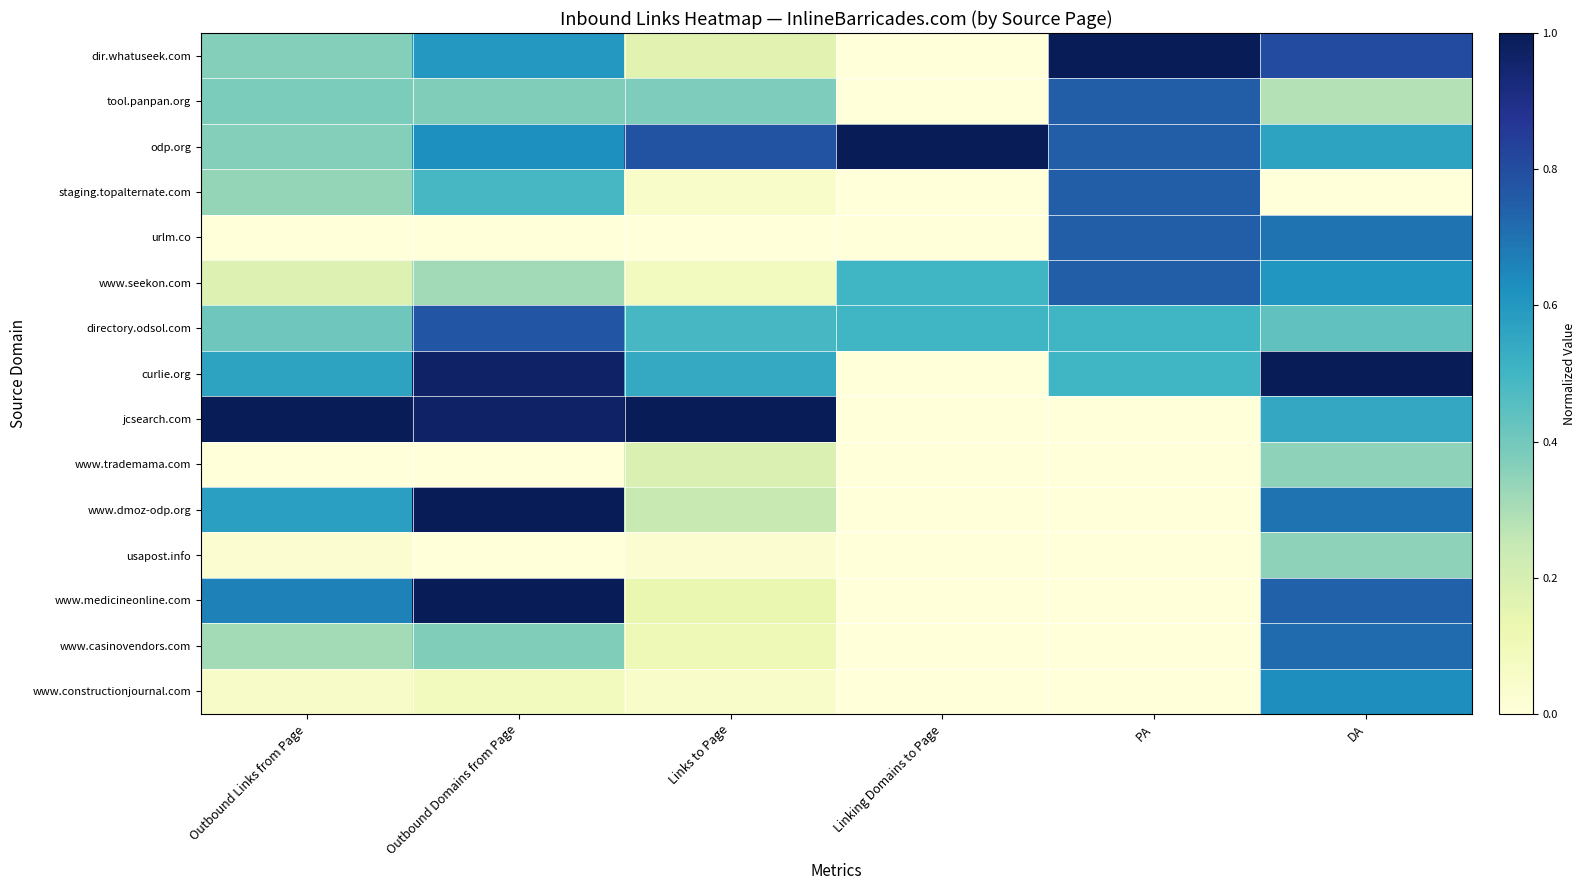

Rank the series by their maximum value, from highest to lowest.

dir.whatuseek.com, odp.org, curlie.org, jcsearch.com, www.dmoz-odp.org, www.medicineonline.com, directory.odsol.com, tool.panpan.org, staging.topalternate.com, urlm.co, www.seekon.com, www.casinovendors.com, www.constructionjournal.com, www.trademama.com, usapost.info